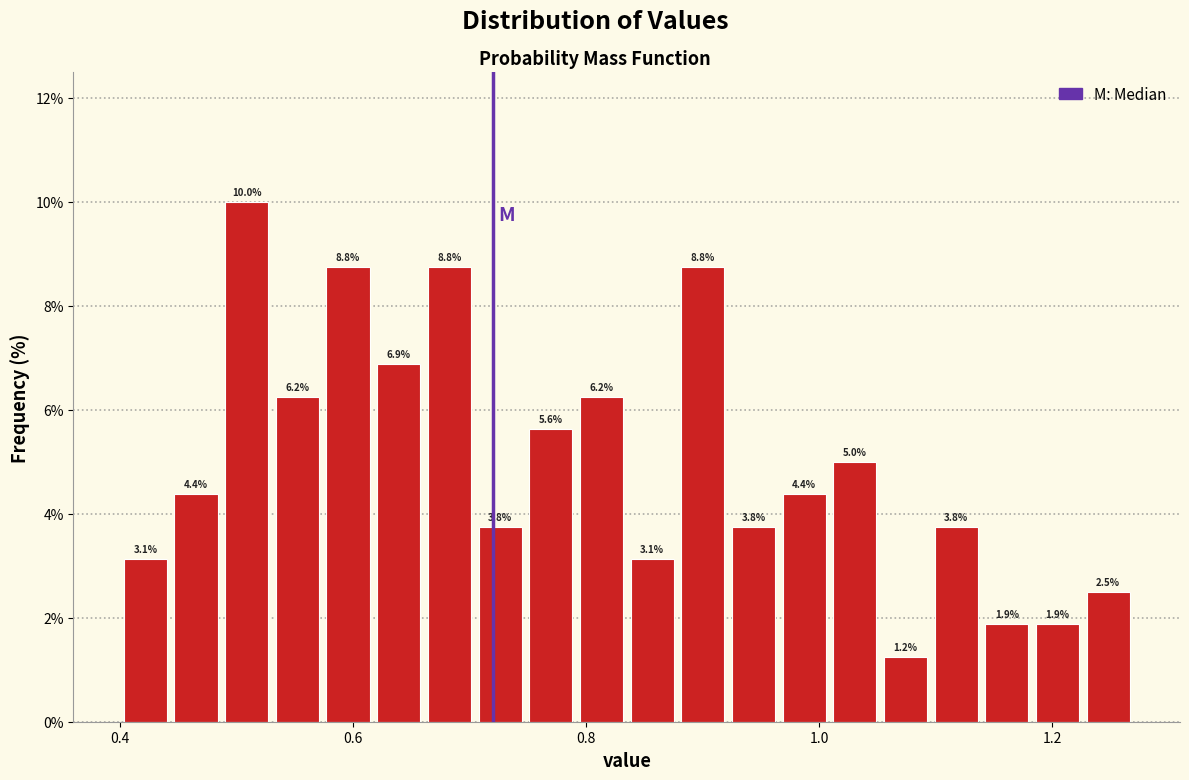

Read against the x-axis, roughly where is the centre of the tallest bar?

0.50